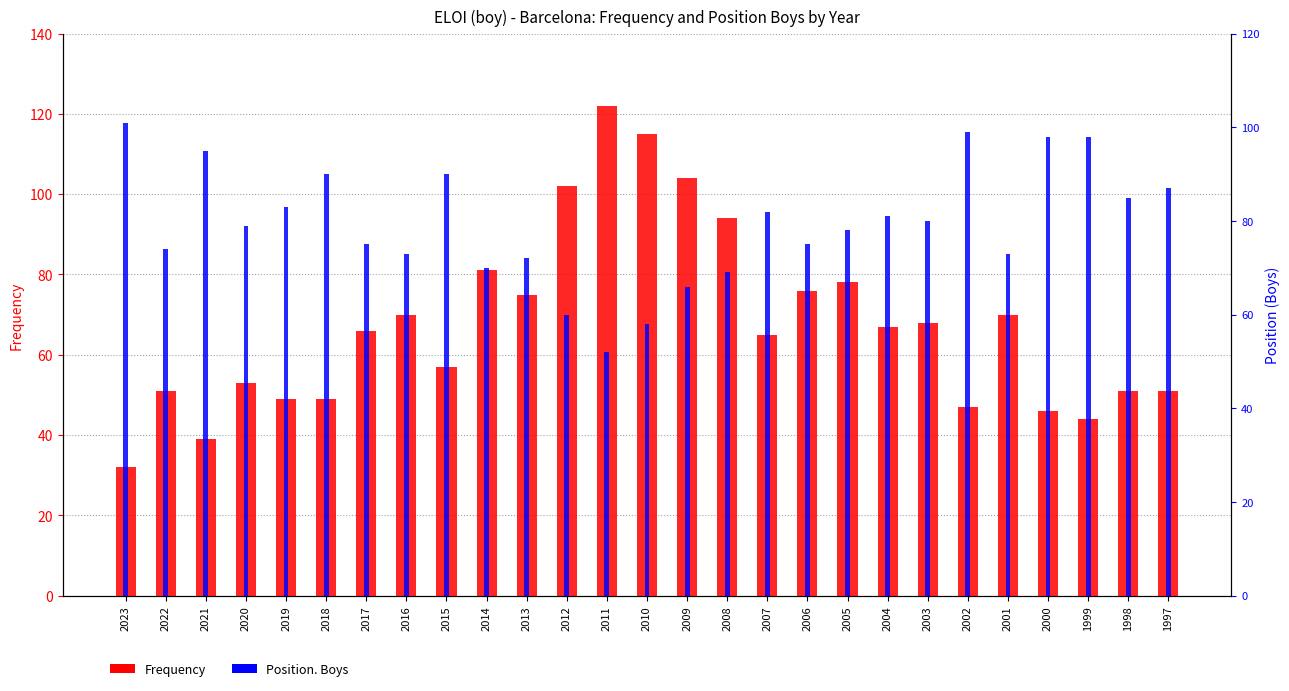

The Frequency series shows 143 at 2014. True or false?

False